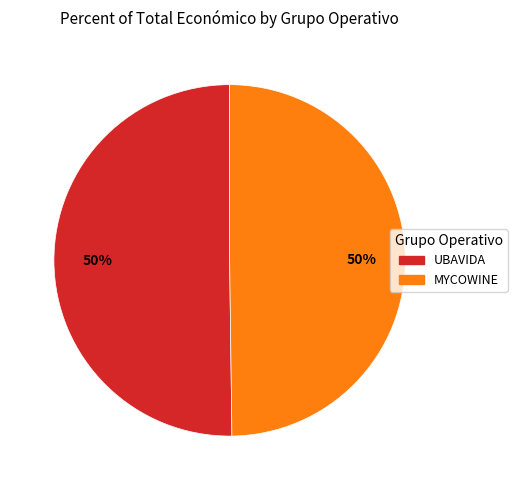

How many slices are in this pie chart?

2